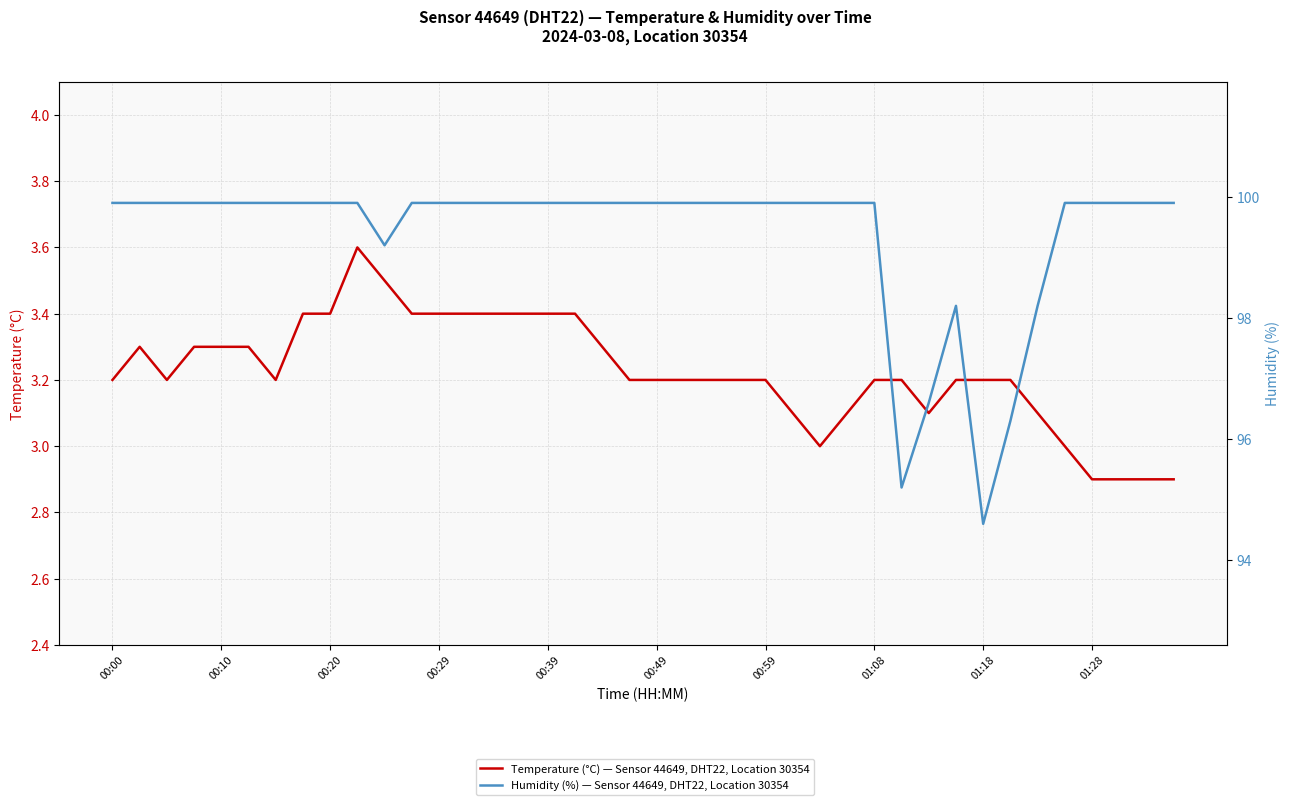

The value of Temperature (°C) — Sensor 44649, DHT22, Location 30354 at 00:10 is 4.4. True or false?

False